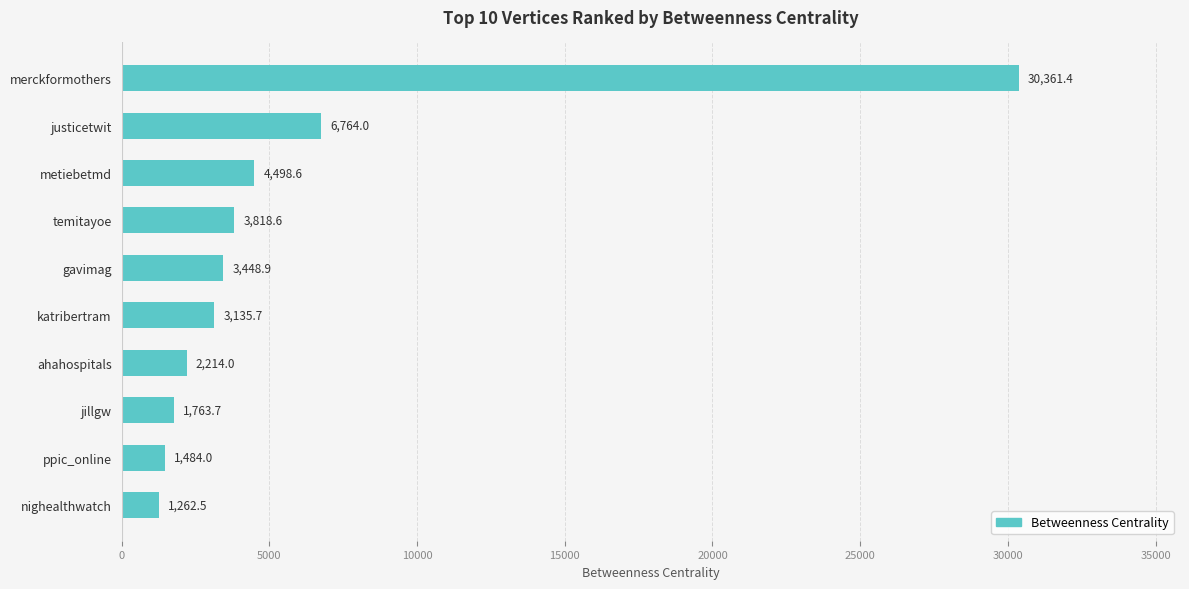

True or false: the data shows 6354.7 at metiebetmd.

False